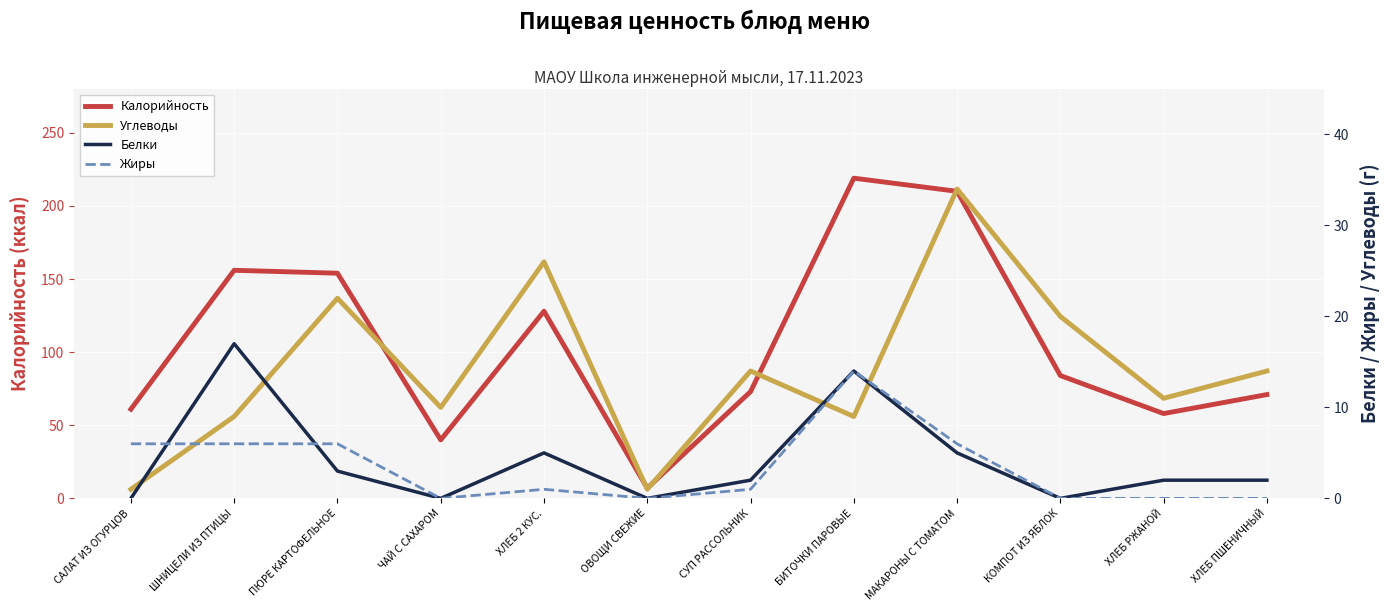

At which category does Жиры reach its first local valley?

ЧАЙ С САХАРОМ